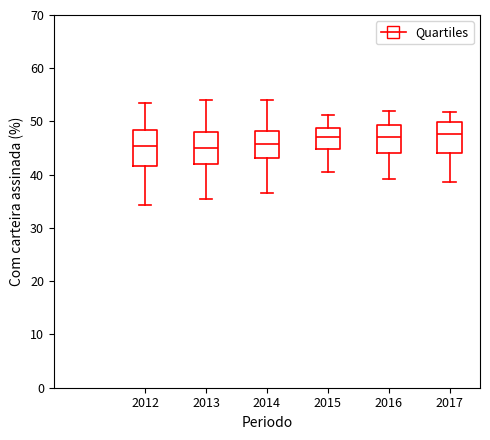

Reading left to right, read every box against the y-axis: the position of its median line, the range the box covers, and the ends of its whiskers. The values are not printed on the chart, so give them approximately, as read against the axis.

2012: median 45, box 42 to 48, whiskers 34 to 53
2013: median 45, box 42 to 48, whiskers 35 to 54
2014: median 46, box 43 to 48, whiskers 37 to 54
2015: median 47, box 45 to 49, whiskers 41 to 51
2016: median 47, box 44 to 49, whiskers 39 to 52
2017: median 48, box 44 to 50, whiskers 39 to 52